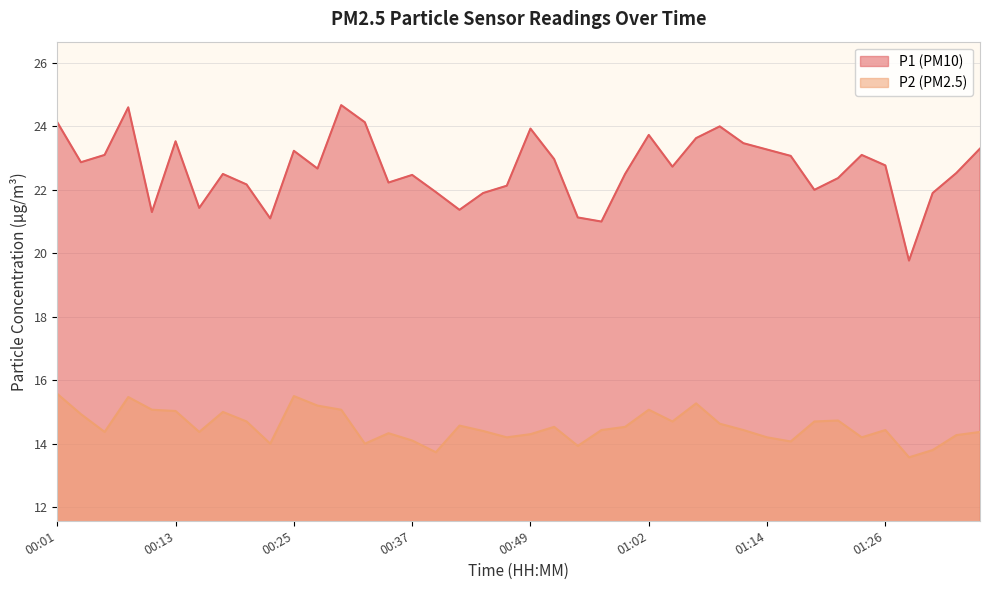

How many lines are shown in the chart?

2